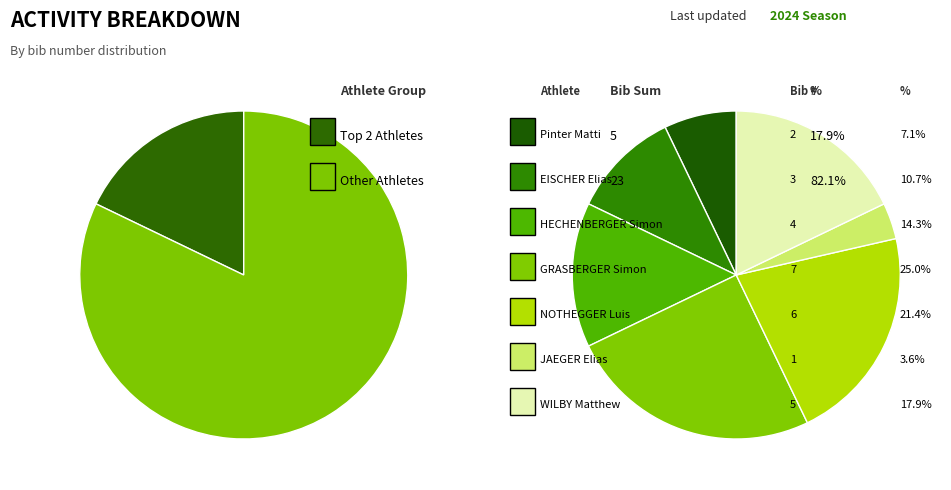

Rank the categories by value from lowest to highest.

JAEGER Elias, Pinter Matti, EISCHER Elias, HECHENBERGER Simon, WILBY Matthew, NOTHEGGER Luis, GRASBERGER Simon